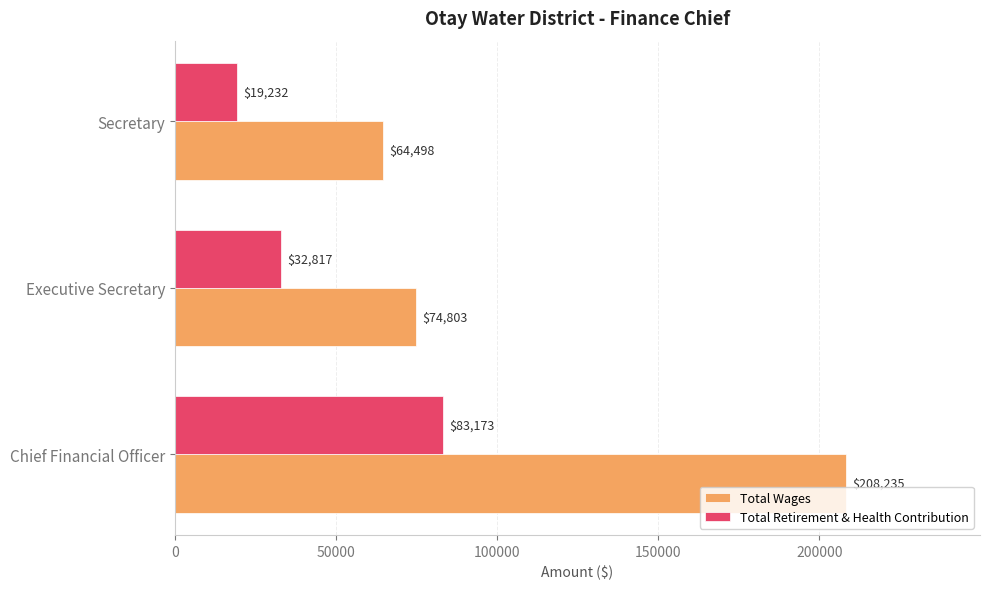

What is the approximate value of Total Retirement & Health Contribution at Chief Financial Officer, to the nearest 100?

83200